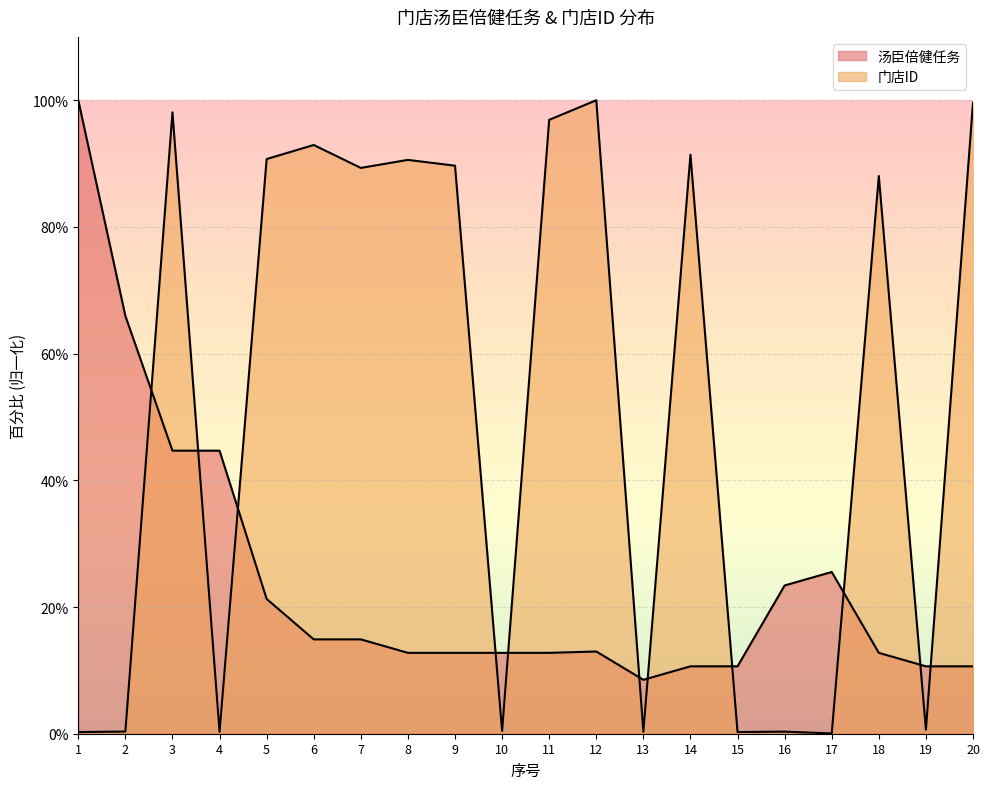

Between 14 and 17, which series saw the biggest shift?

门店ID